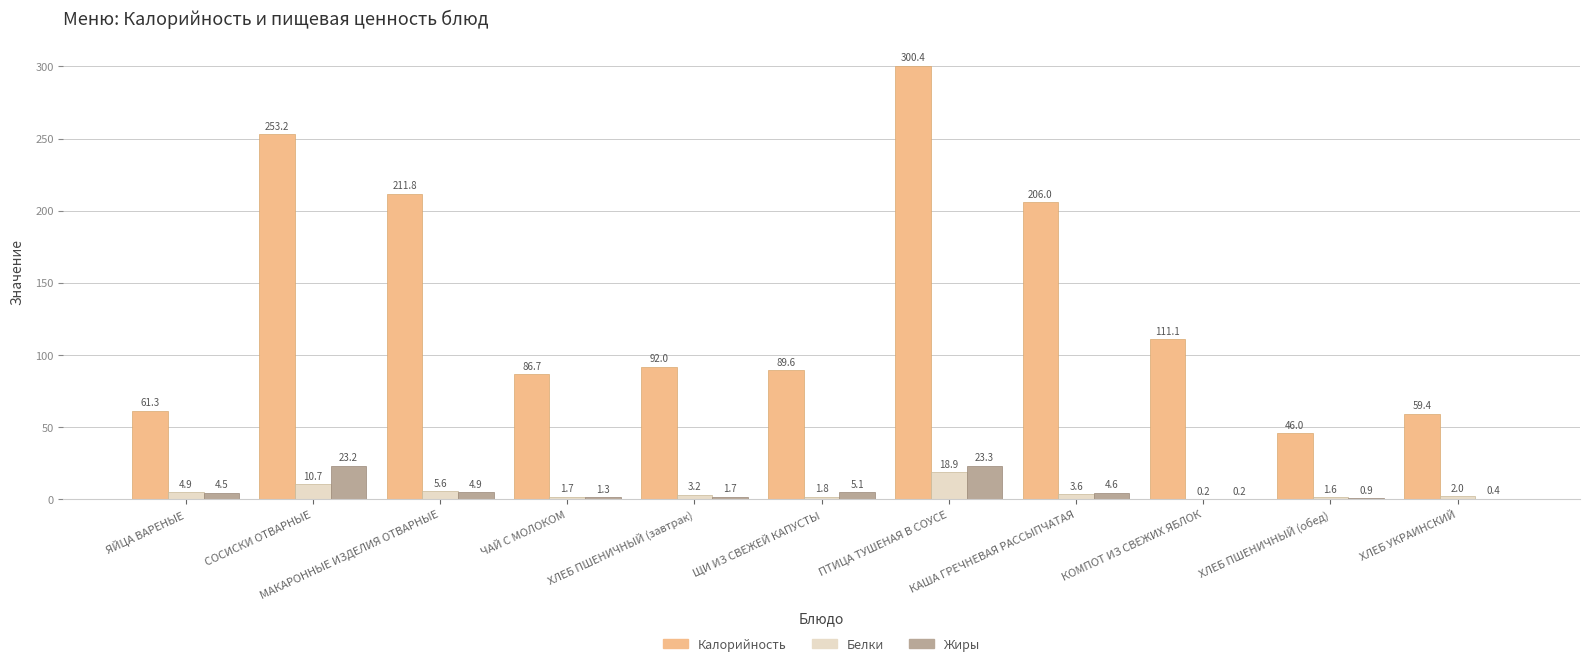

What is the greatest value displayed?

300.4